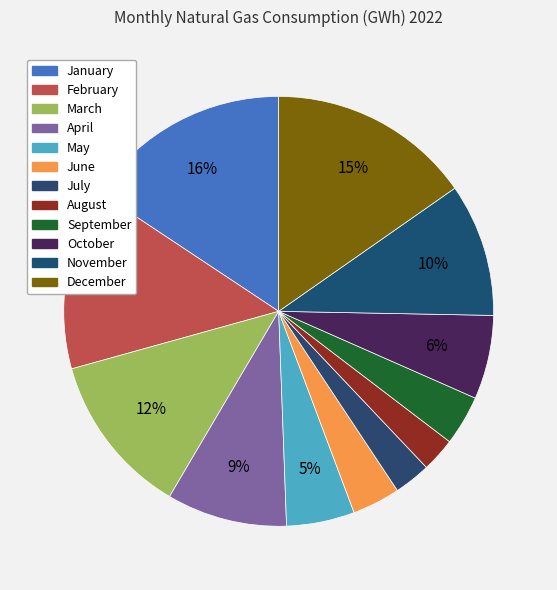

How many slices are in this pie chart?

12